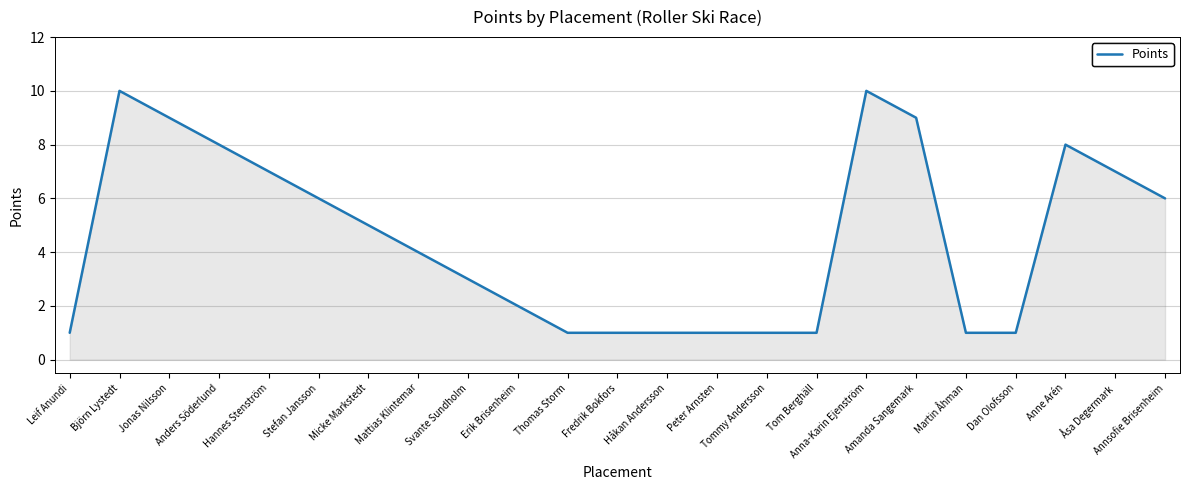

At which category does the data reach its first local peak?

Björn Lystedt